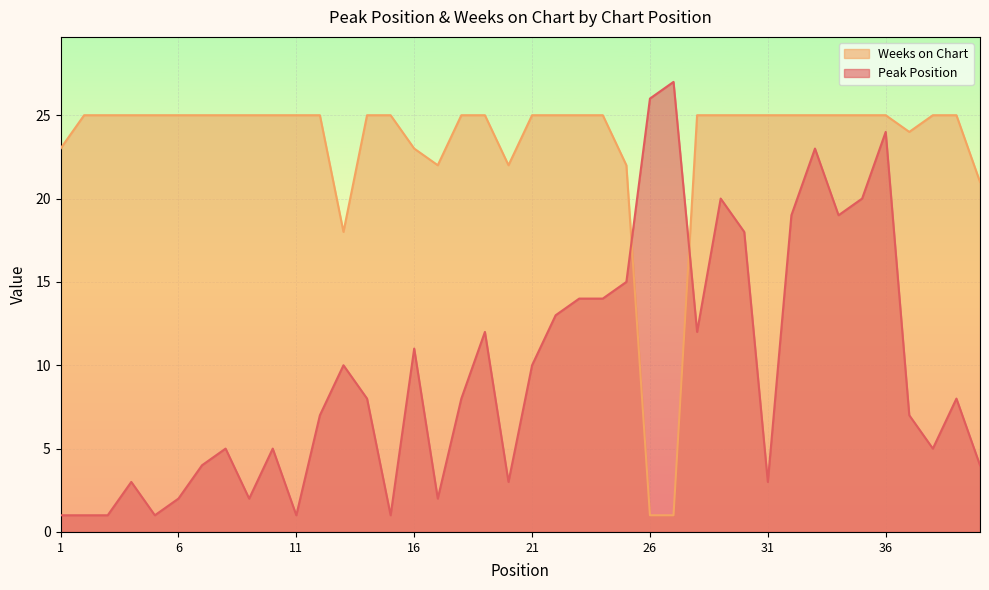

How many categories are shown in the chart?

40